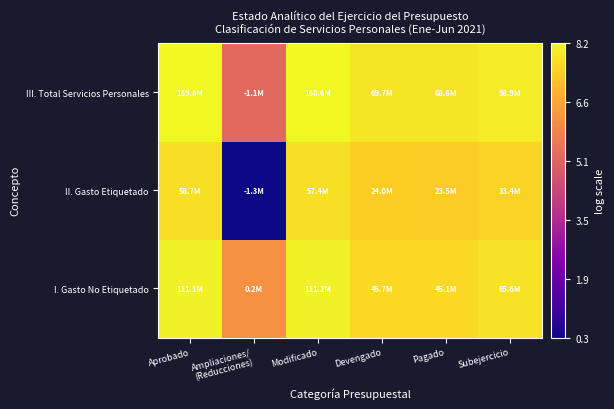

Reading right to left, list all the values displayed in this chart.

I. Gasto No Etiquetado: Subejercicio=7.8	Pagado=7.7	Devengado=7.7	Modificado=8.1	Ampliaciones/
(Reducciones)=6.2	Aprobado=8.1
II. Gasto Etiquetado: Subejercicio=7.5	Pagado=7.4	Devengado=7.4	Modificado=7.8	Ampliaciones/
(Reducciones)=0.3	Aprobado=7.8
III. Total Servicios Personales: Subejercicio=8.0	Pagado=7.8	Devengado=7.9	Modificado=8.2	Ampliaciones/
(Reducciones)=5.2	Aprobado=8.2